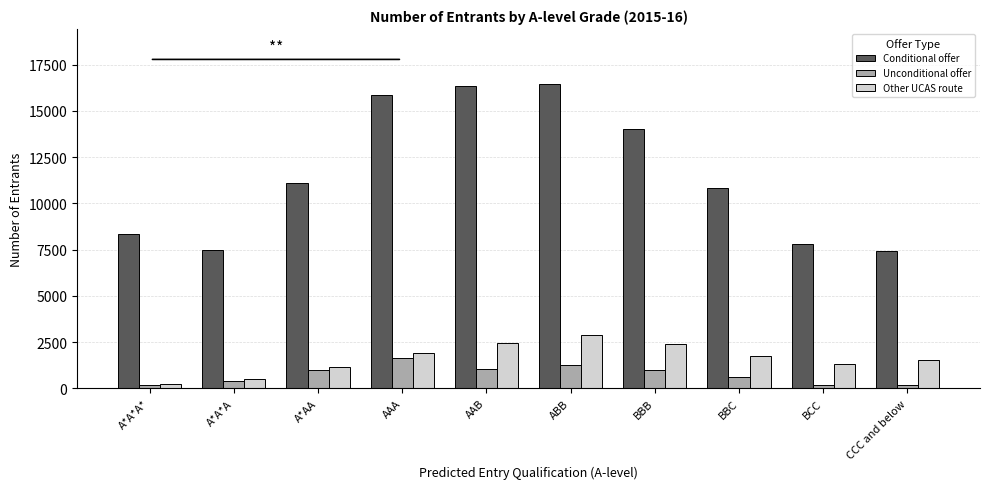

What is the difference between the maximum and minimum values in the Unconditional offer series?

1480